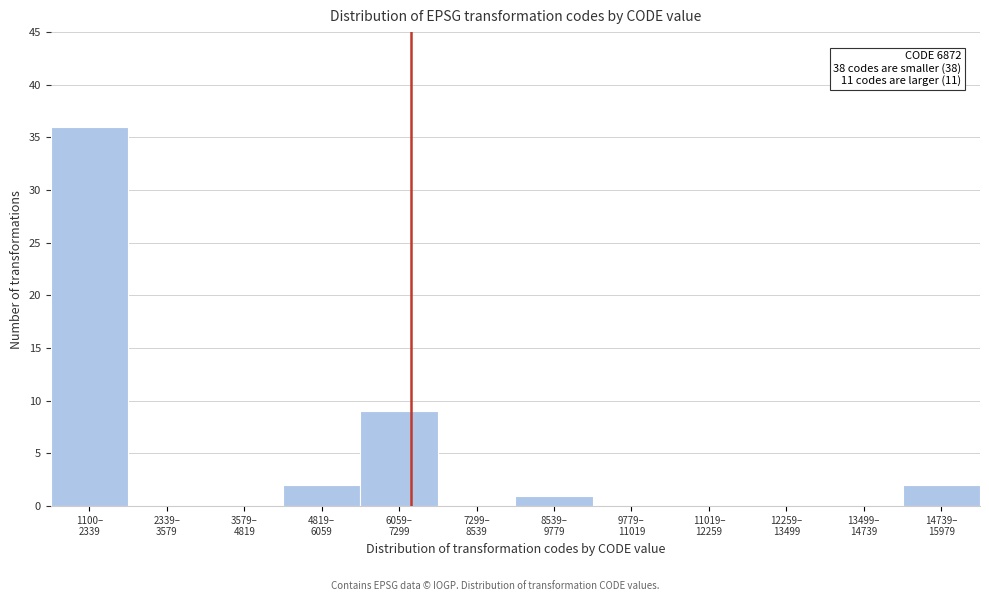

What is the sum of all values?

50